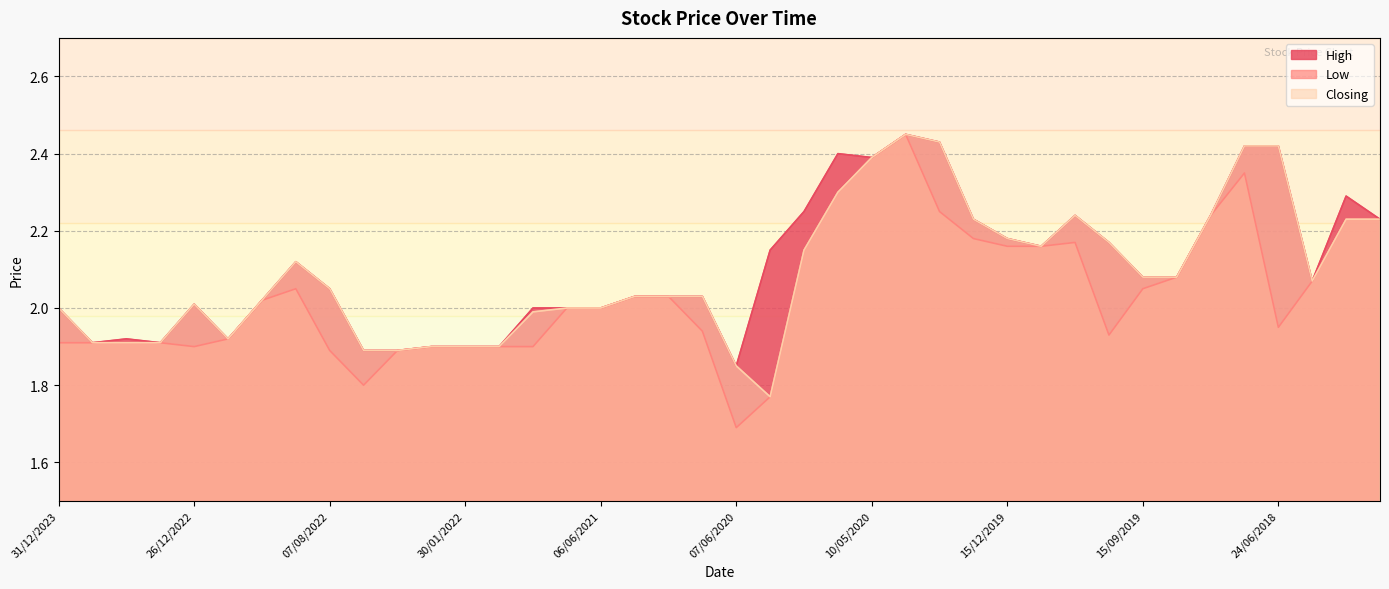

Where is the first local minimum for High?

24/09/2023